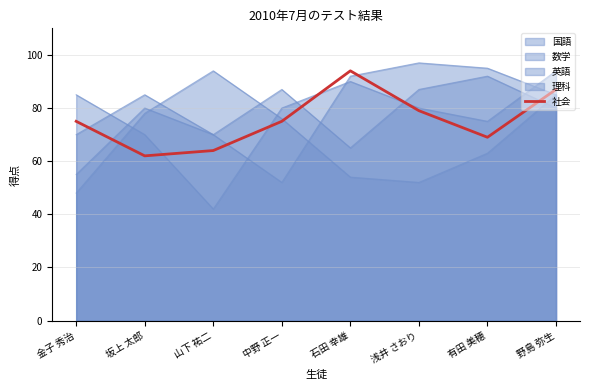

Between 山下 祐二 and 有田 美穂, which is larger?

有田 美穂